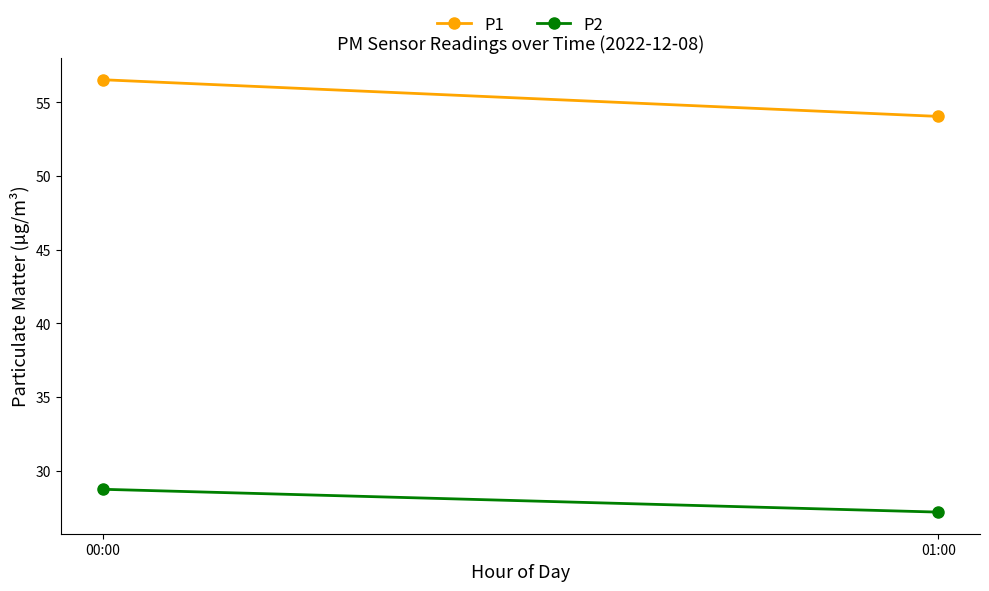

What are all the series names shown in the legend?

P1, P2